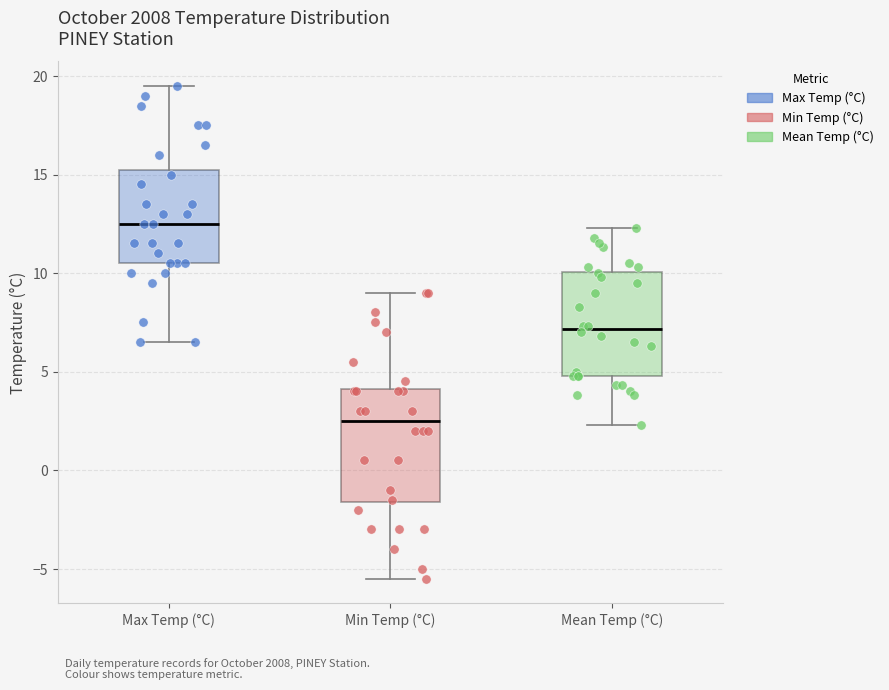

Reading left to right, transcribe this box plot: for each box, give where its median line is, the range the box spans, and where its two whiskers end, as read against the y-axis. The values are not printed on the chart, so give them approximately, as read against the axis.

Max Temp (°C): median 12.5, box 10.5 to 15.5, whiskers 6.5 to 19.5
Min Temp (°C): median 2.5, box -1.5 to 4.0, whiskers -5.5 to 9.0
Mean Temp (°C): median 7.0, box 5.0 to 10.0, whiskers 2.5 to 12.5